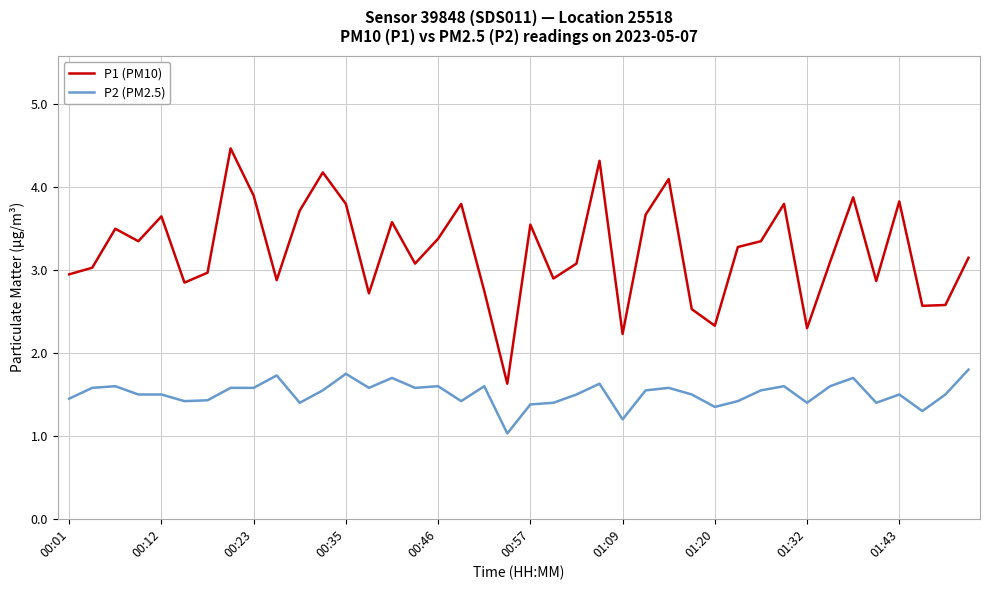

How many series are shown in this chart?

2